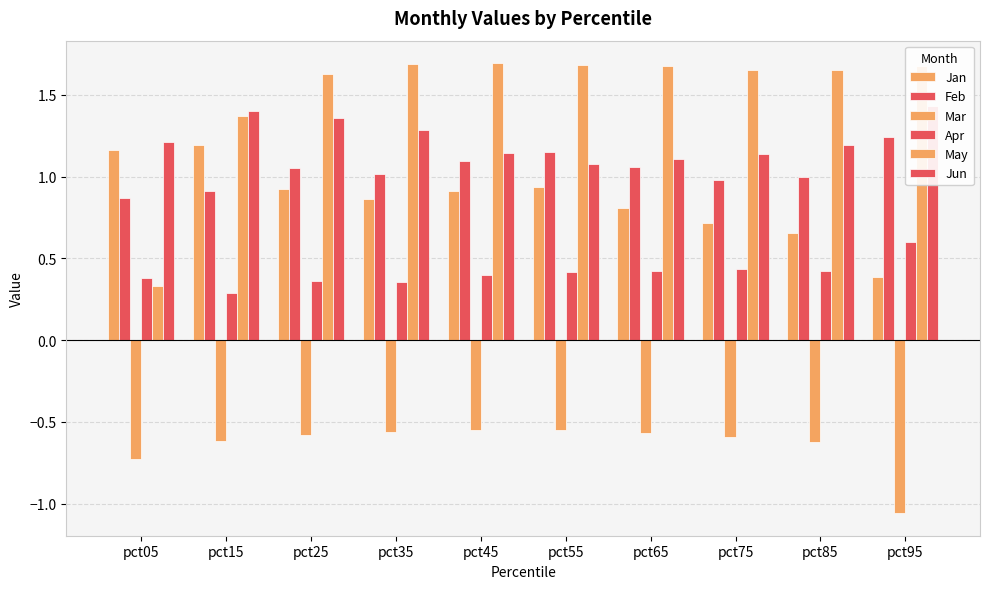

Between pct05 and pct15, which series saw the biggest shift?

May